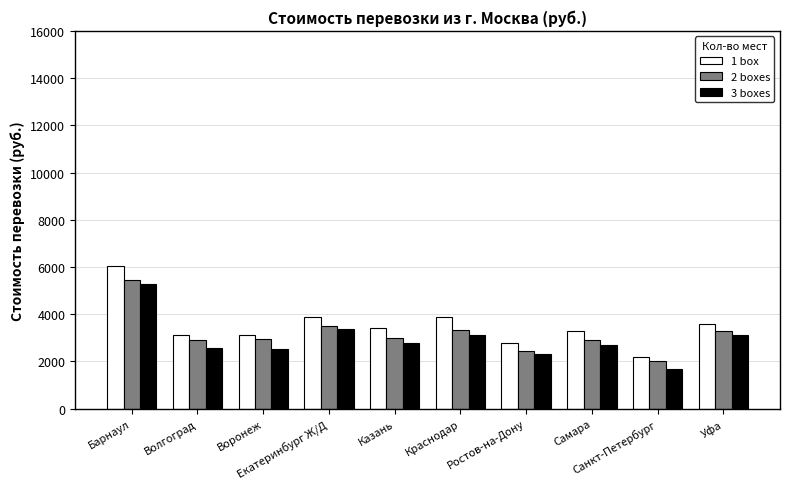

At how many categories does at least one series exceed 5344?

1